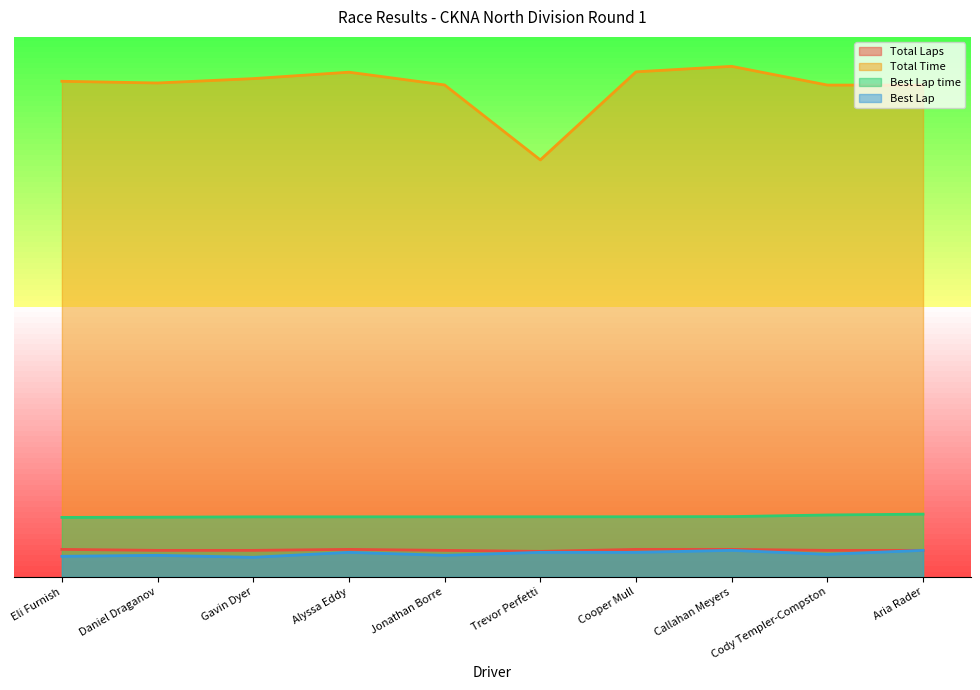

Does the chart display data point markers on the line(s)?

No